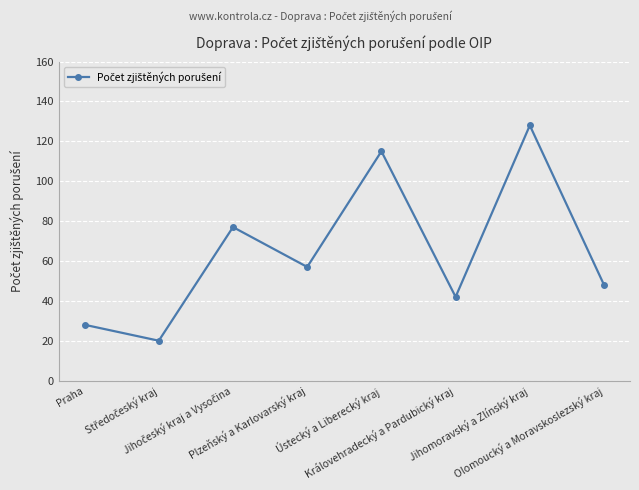

How many interior local valleys (lower than both neighbors) does the data have?

3